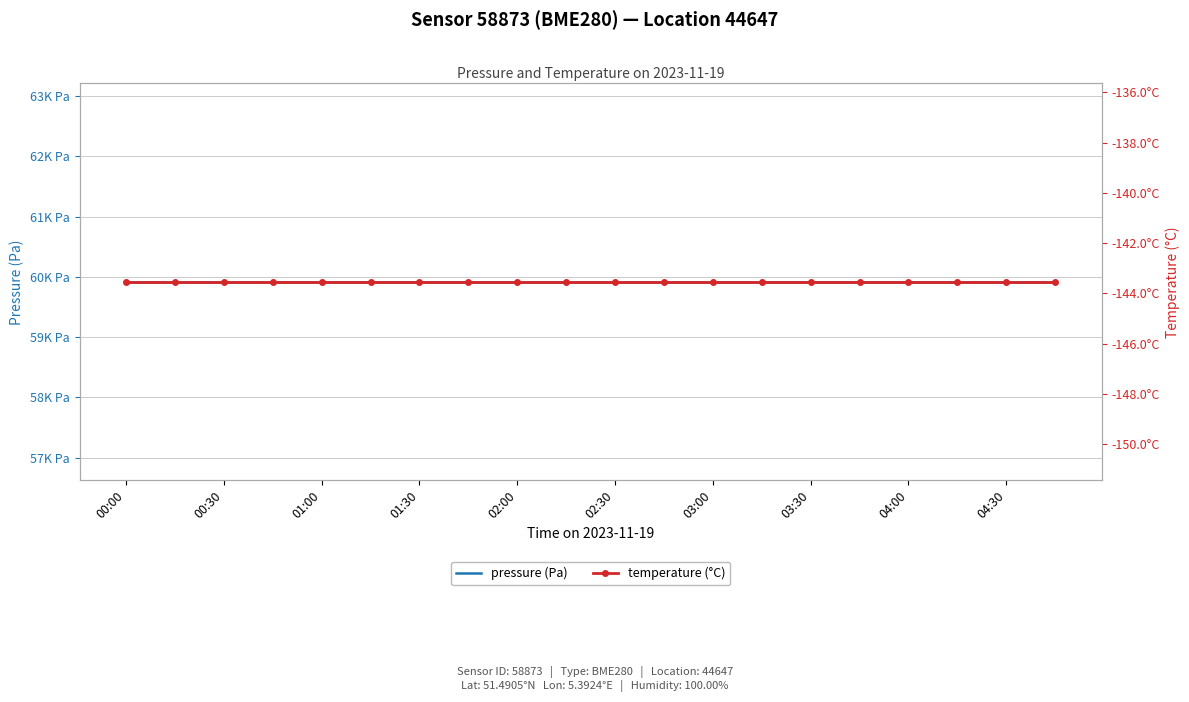

Is it true that temperature (°C) equals -143.5 at 13?

True